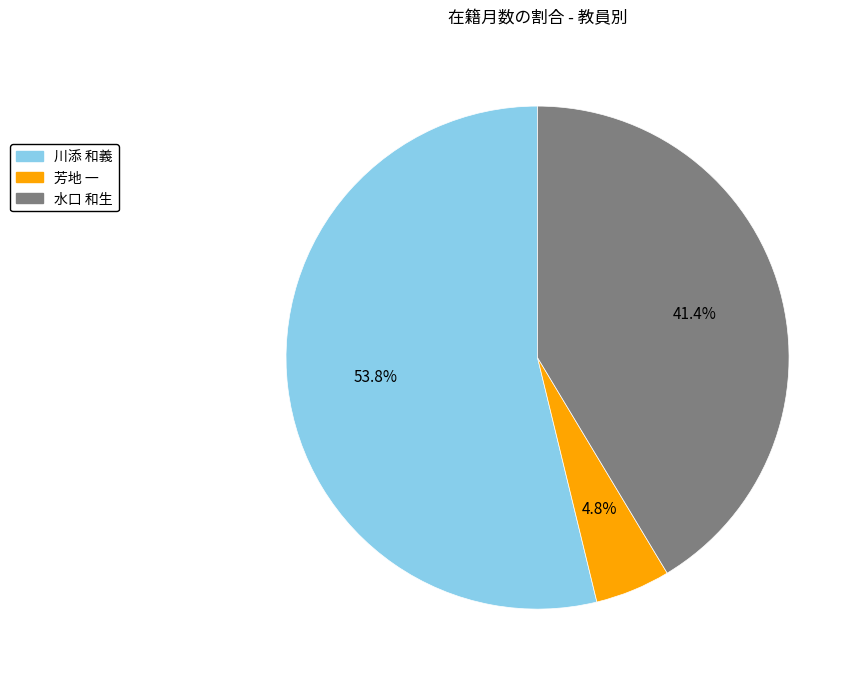

What is the total percentage of 水口 和生 and 川添 和義?

95.2%